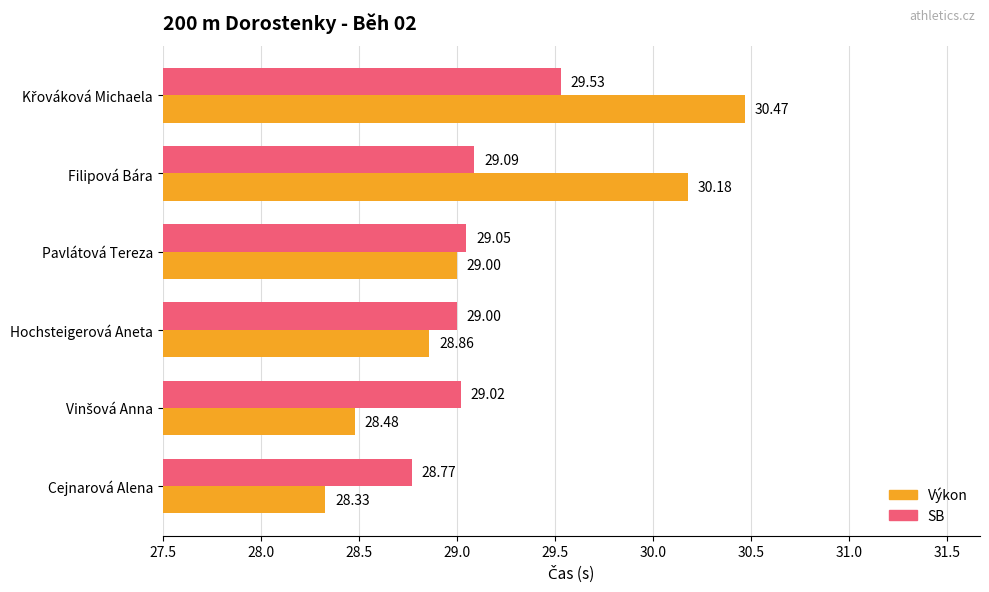

At Hochsteigerová Aneta, list the series in order from smallest to largest.

Výkon, SB